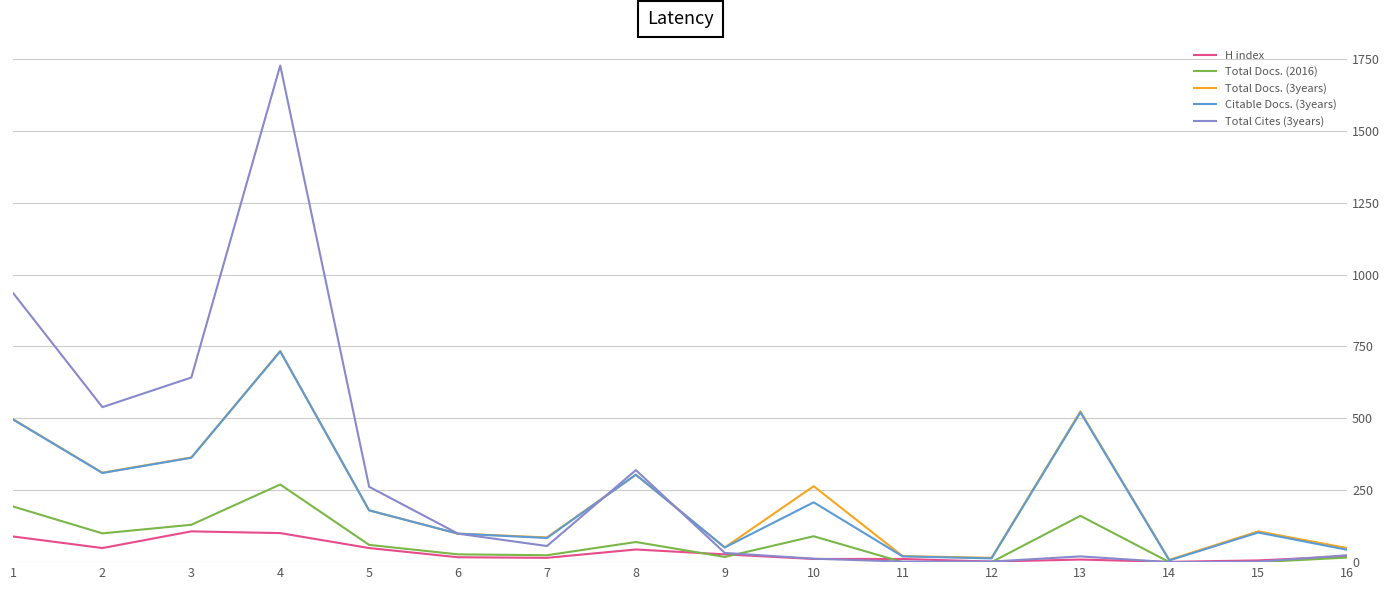

What value does the Total Cites (3years) series have at 16?

24